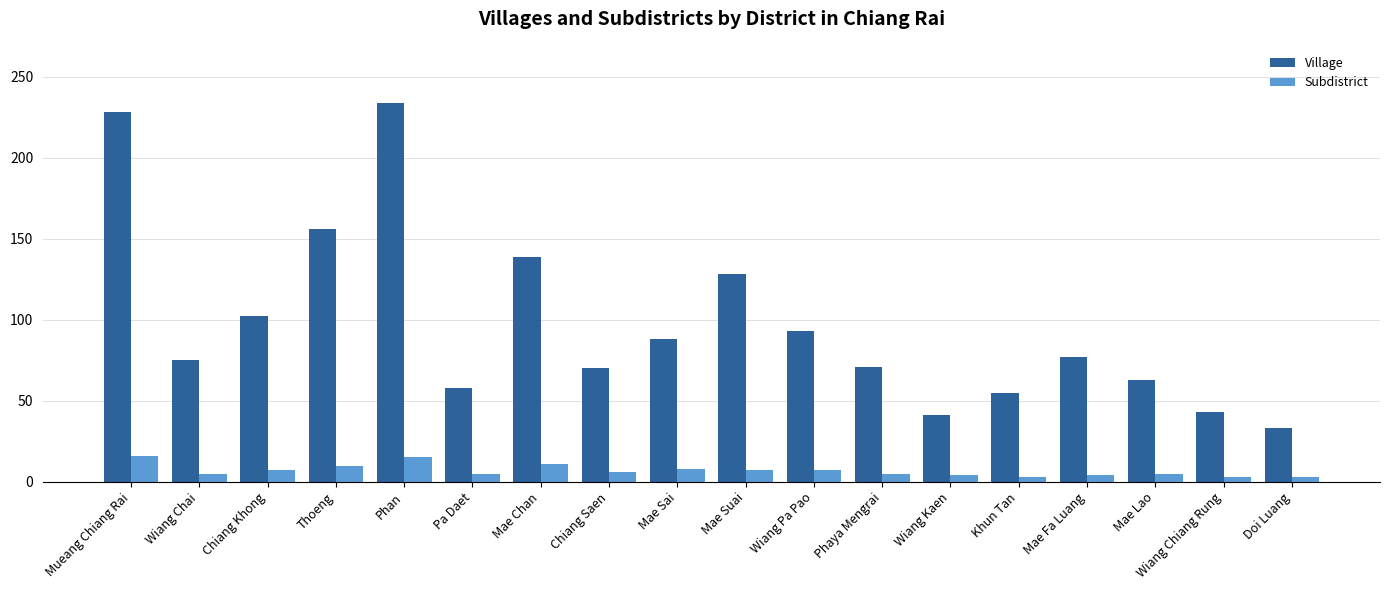

Is the value of Subdistrict at Phaya Mengrai greater than the value of Village at Pa Daet?

No